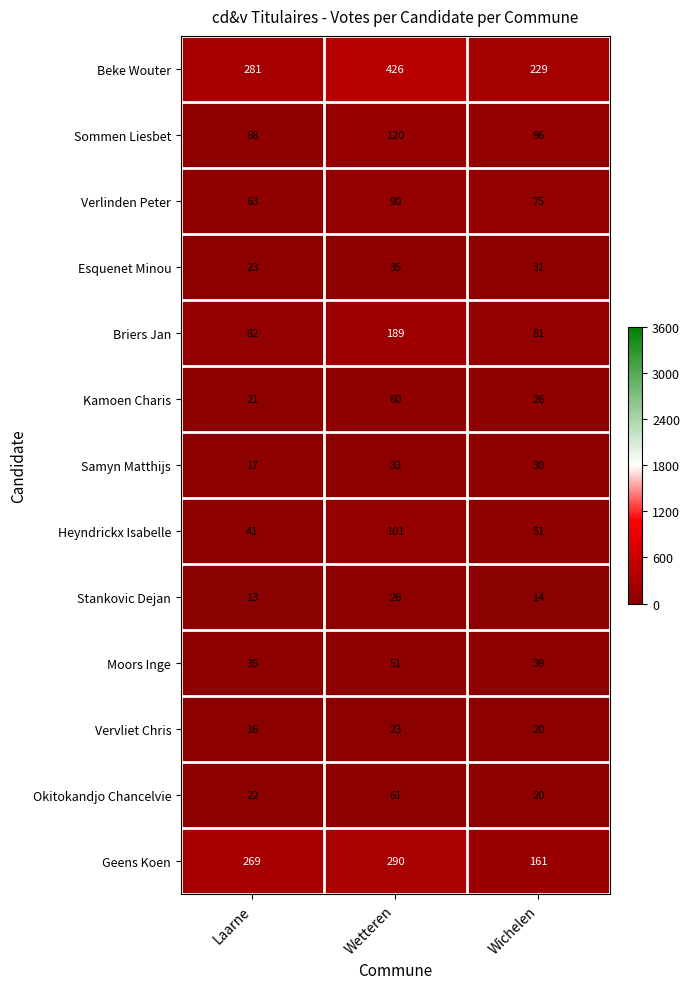

True or false: Stankovic Dejan has a value of 19 at Wichelen.

False